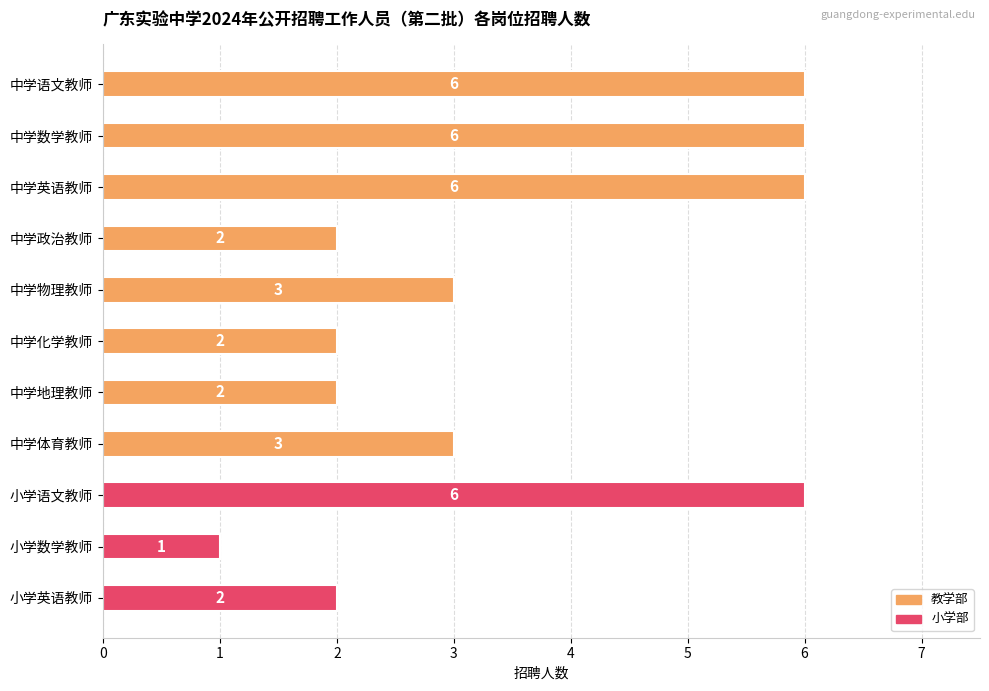

Count the values in the range 2 to 6.

10